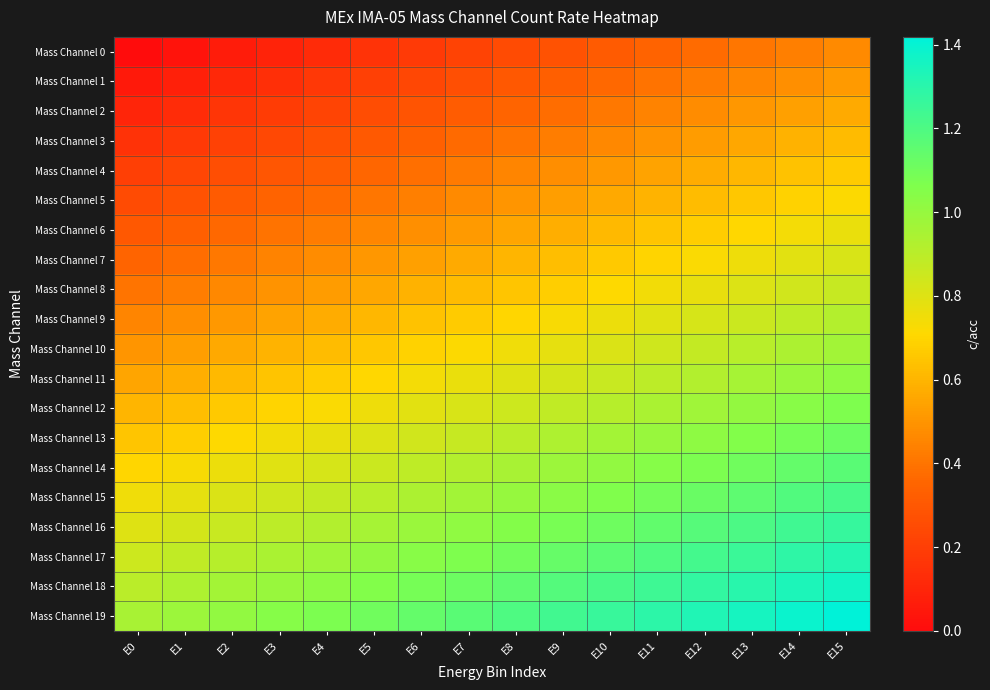

What is the difference between the highest and lowest values at E12?

0.9